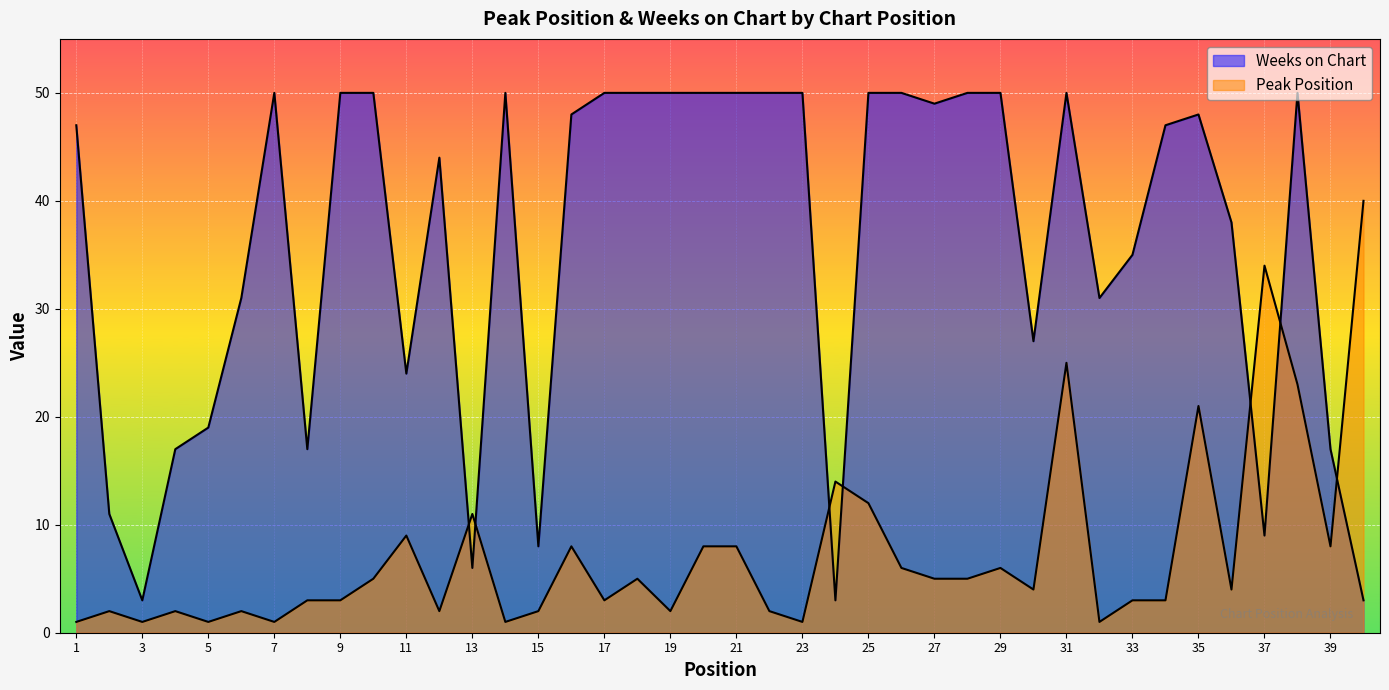

Where is Peak Position nearest to the value 20?

35